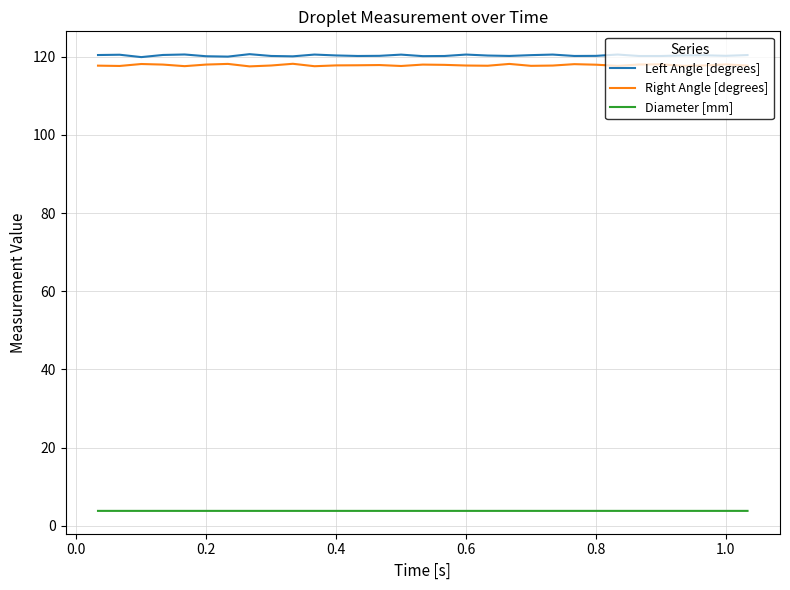

What is the smallest value displayed?

3.8